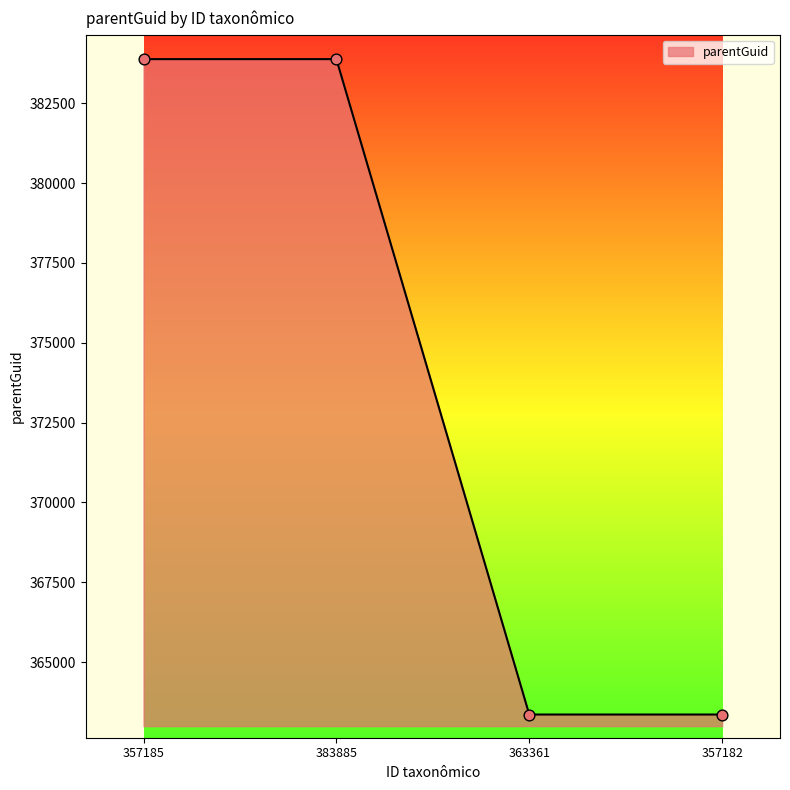

Approximately how many times larger is the value at 357182 compared to 357185?

0.9